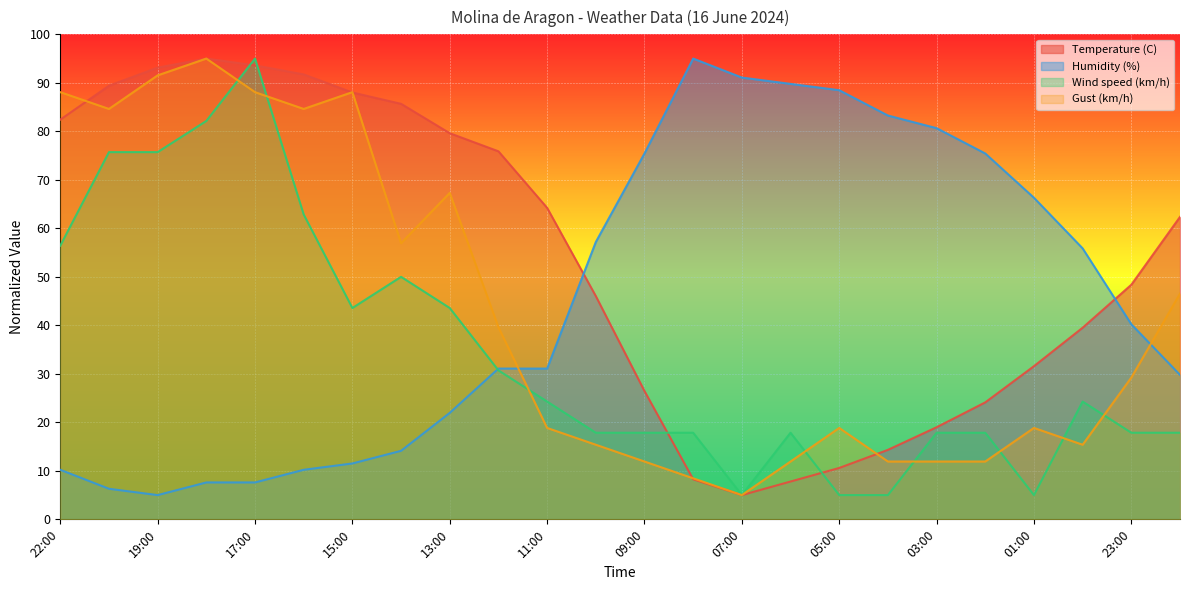

Which series has the largest range (max minus min)?

Temperature (C)